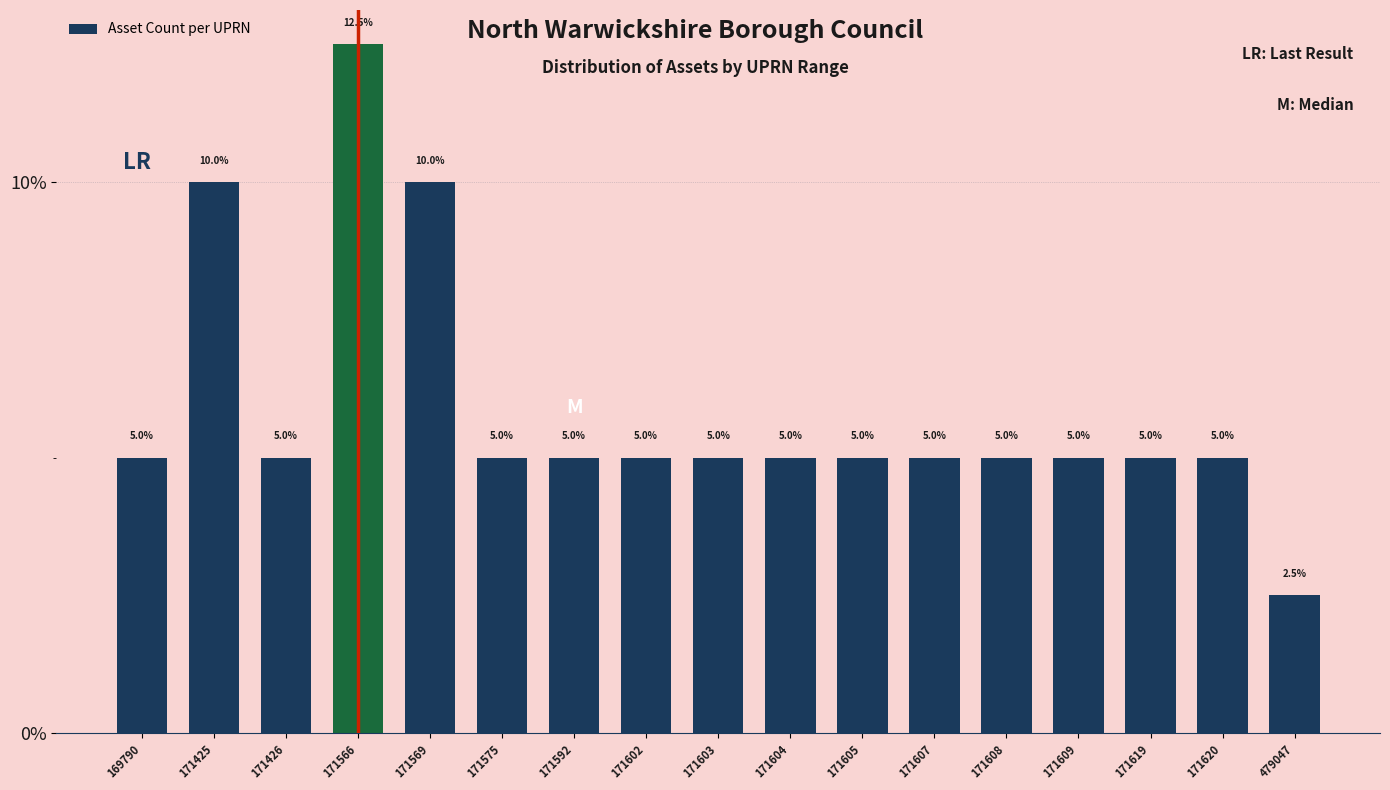

Reading right to left, list all the values displayed in this chart.

2.5	5.0	5.0	5.0	5.0	5.0	5.0	5.0	5.0	5.0	5.0	5.0	10.0	12.5	5.0	10.0	5.0